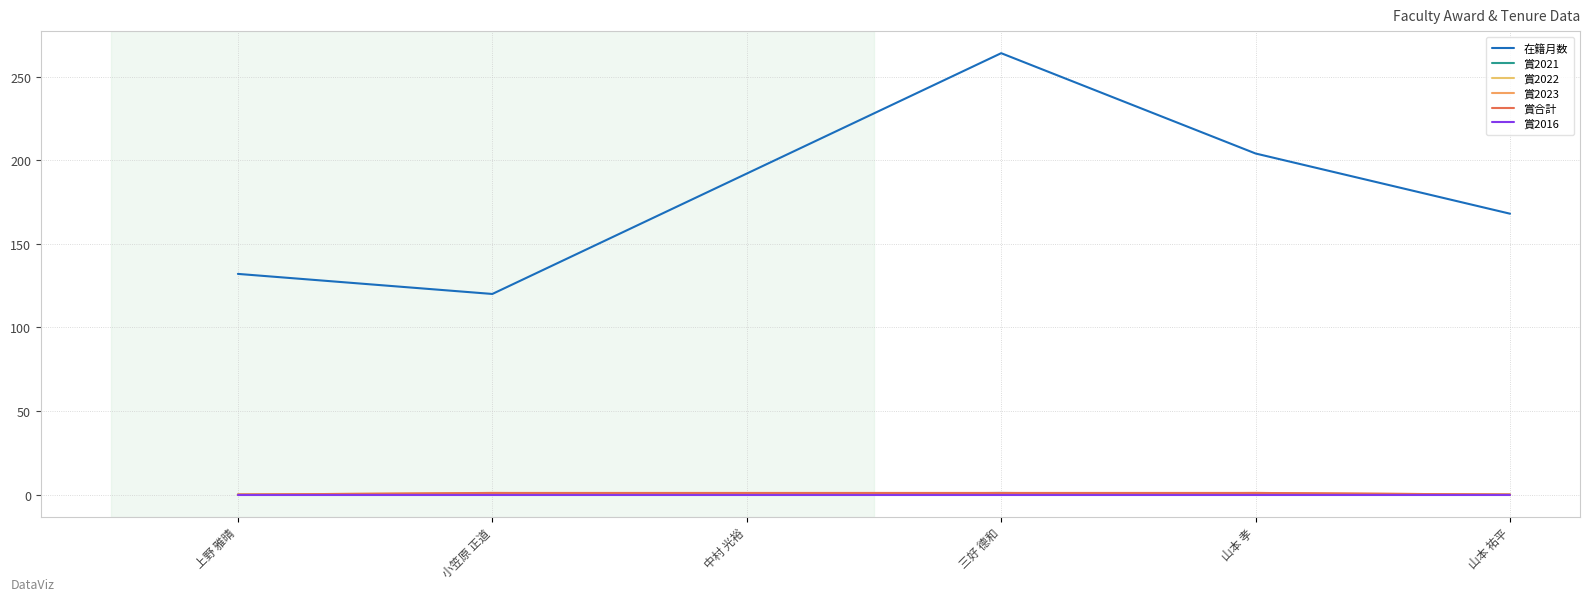

True or false: 賞2023 has more than 2 points higher than both neighbors.

False